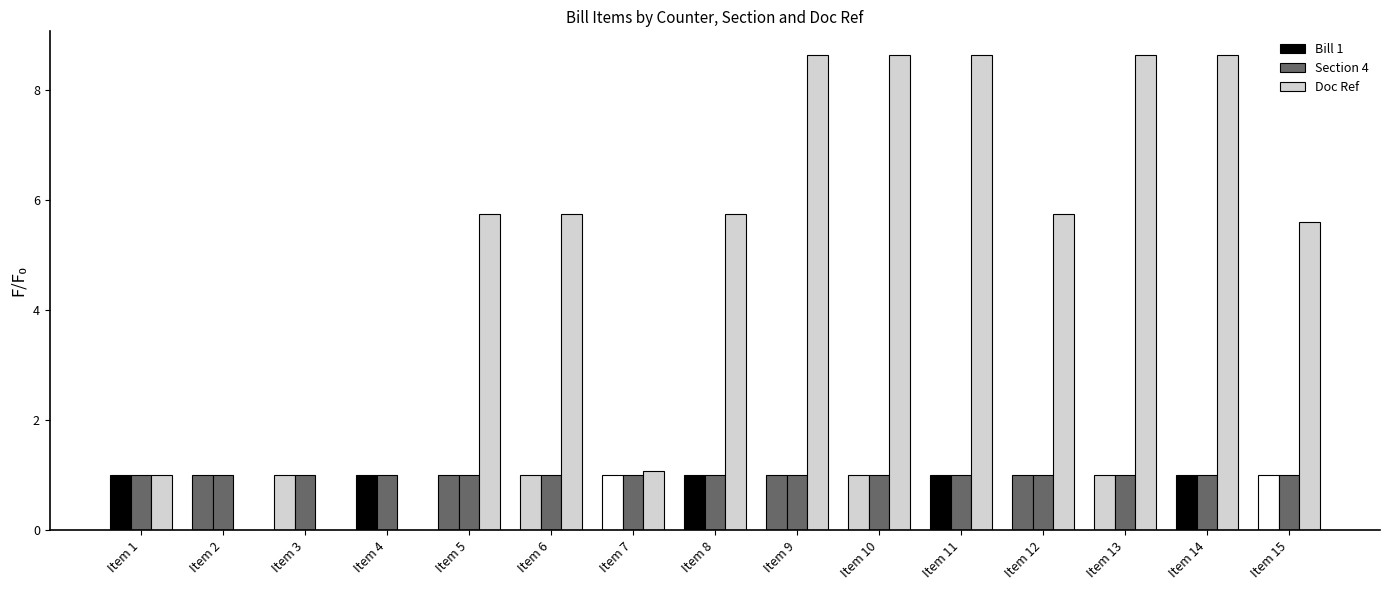

How many data points in Doc Ref are above 5?

10